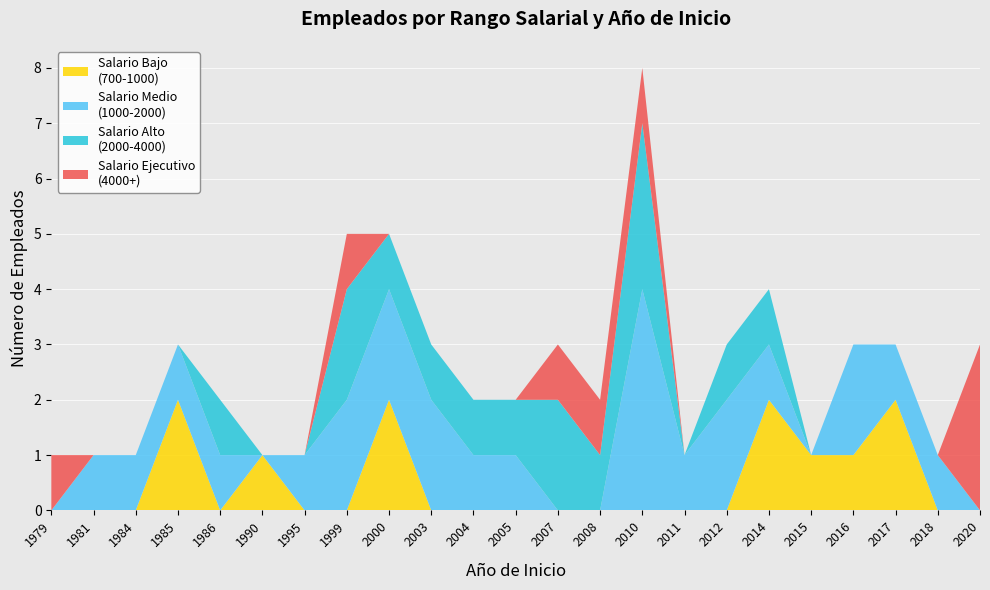

At which category is the sum across all series the highest?

2010